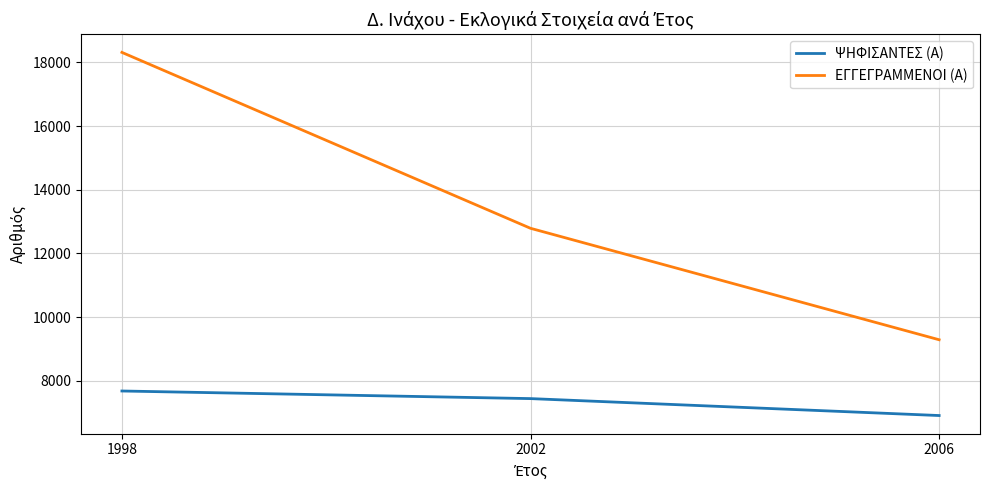

What is the sum of the ΕΓΓΕΓΡΑΜΜΕΝΟΙ (Α) values at 2002 and 2006?

22074